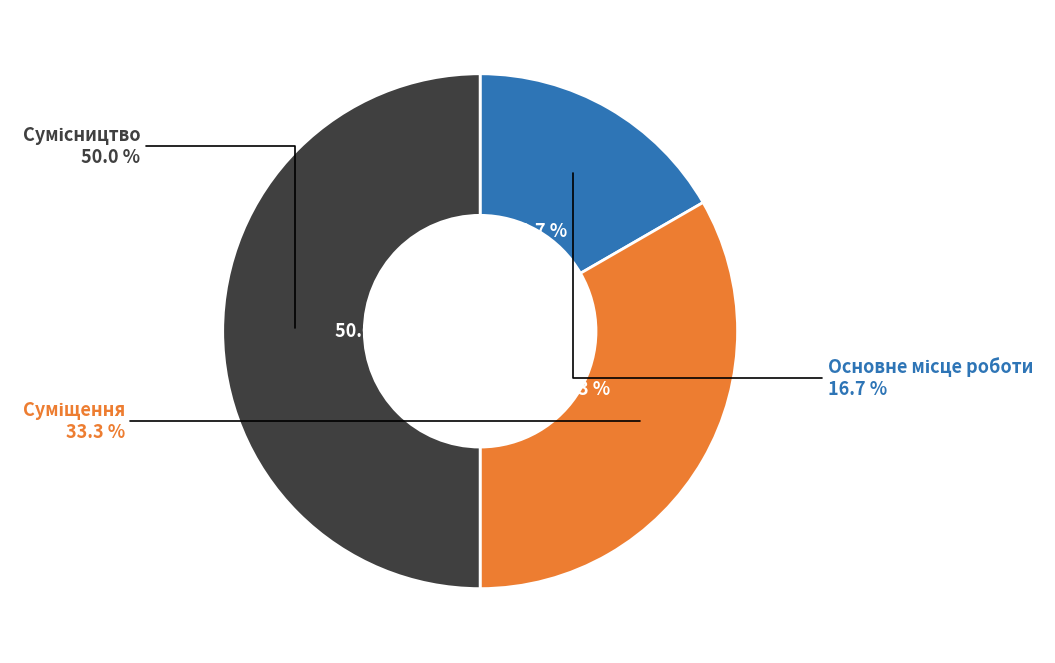

Is it true that Сумісництво is 50% of the pie?

True